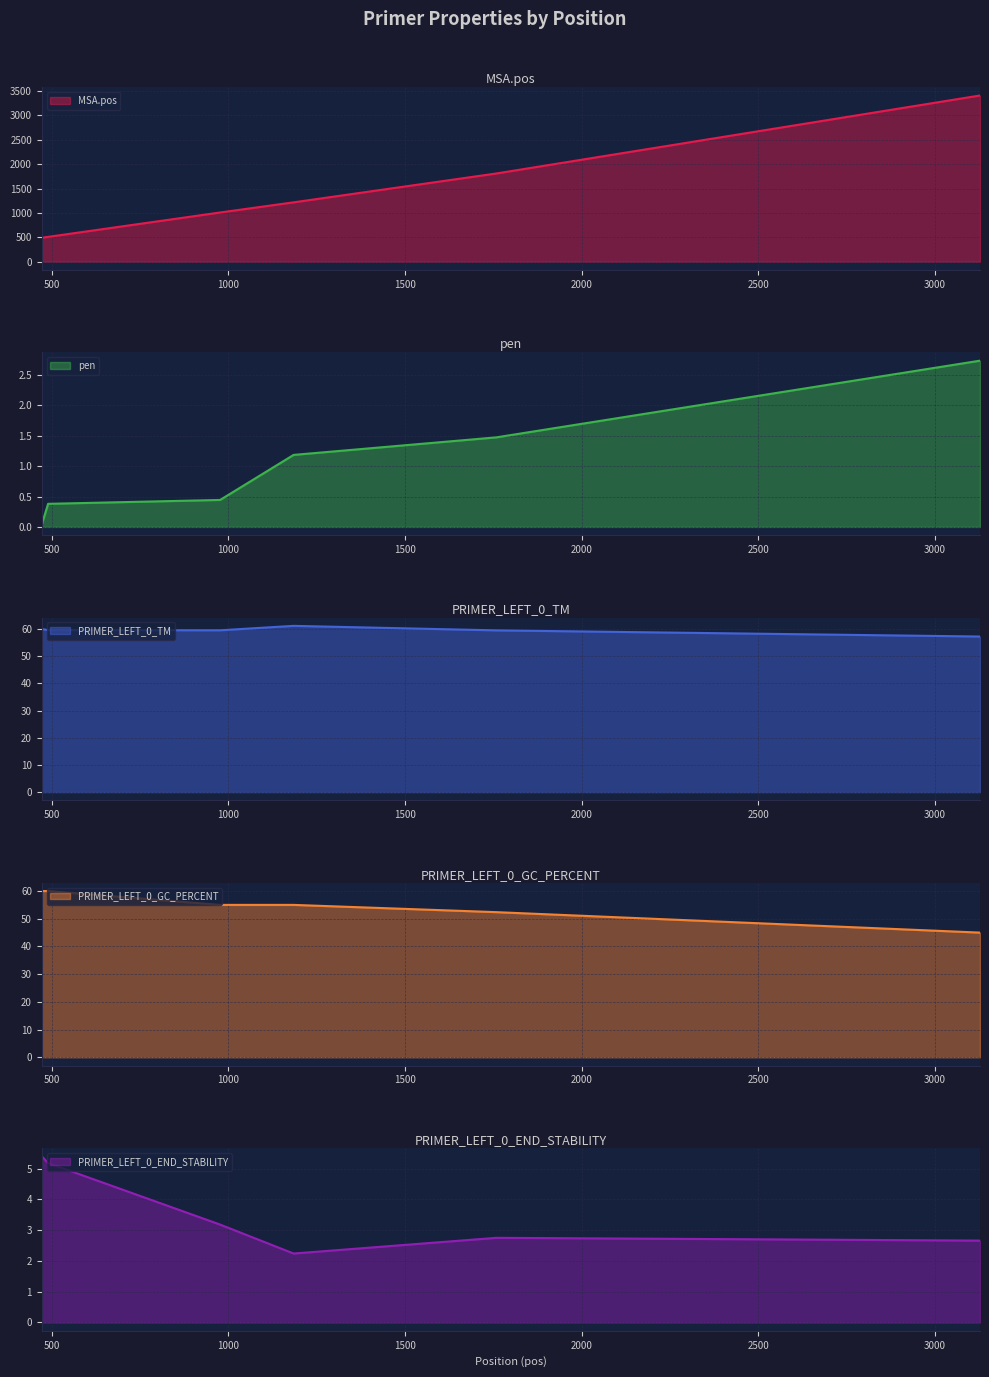

Where is pen nearest to the value 1?

1185